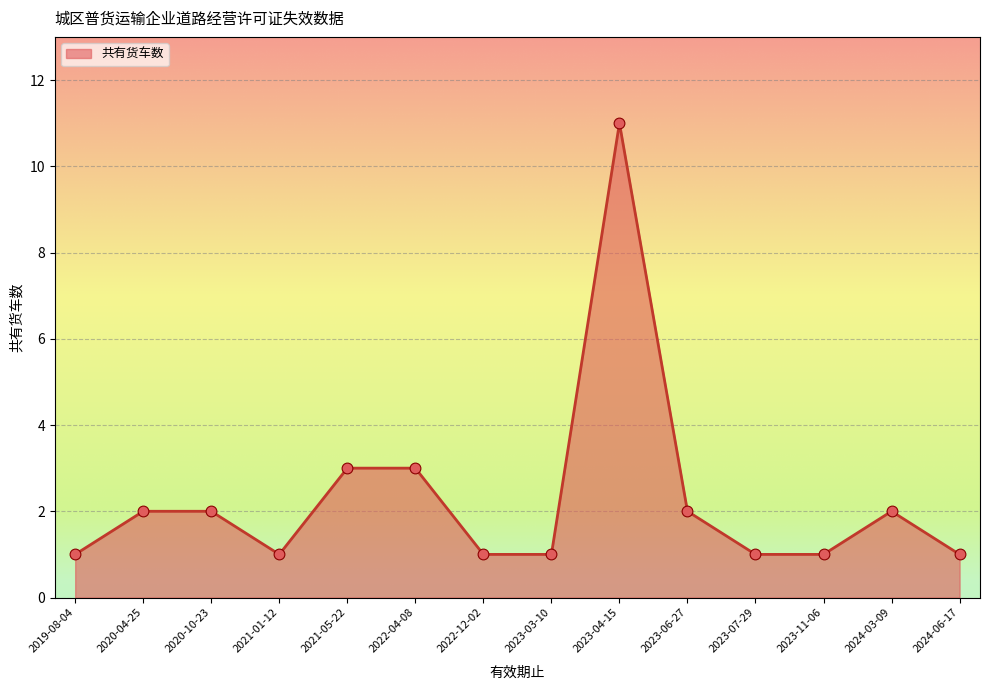

What is the change in value from 2019-08-04 to 2020-10-23?

+1